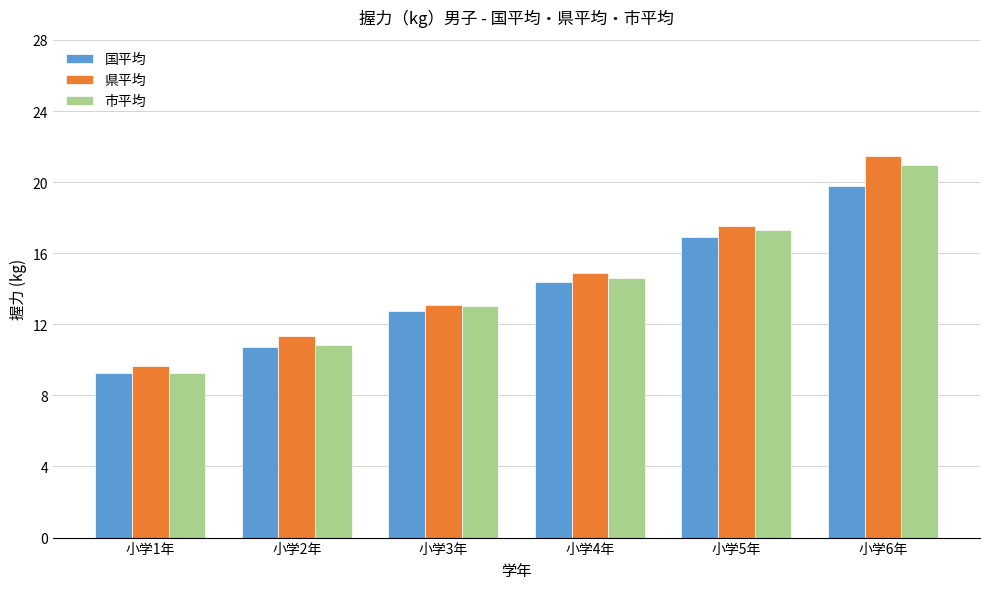

At which category is the sum across all series the highest?

小学6年